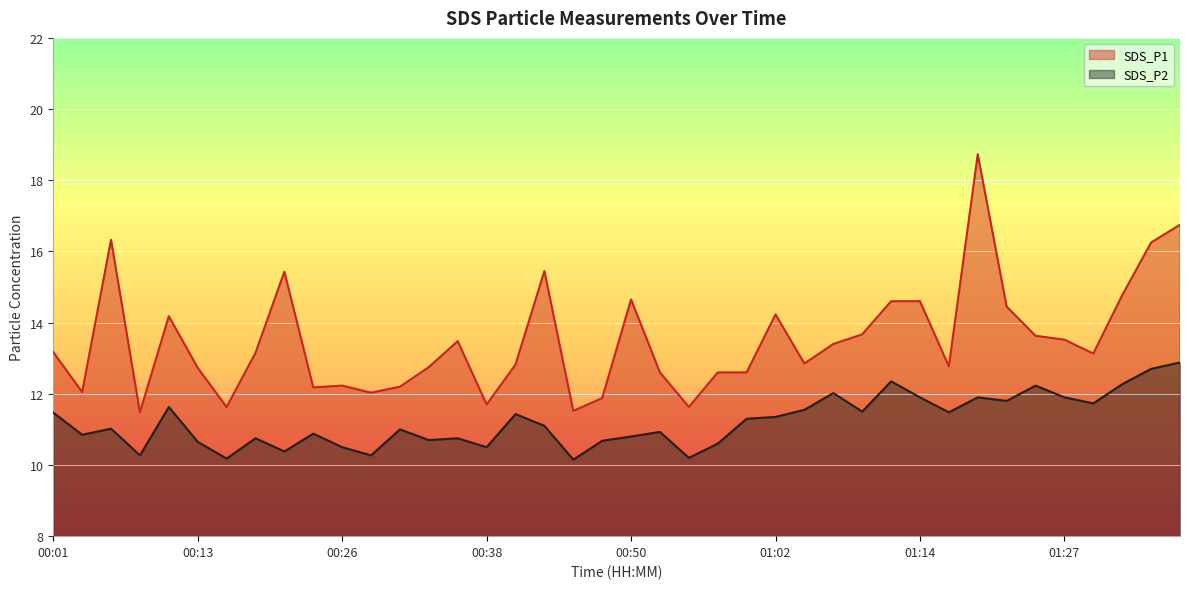

How many lines are shown in the chart?

2